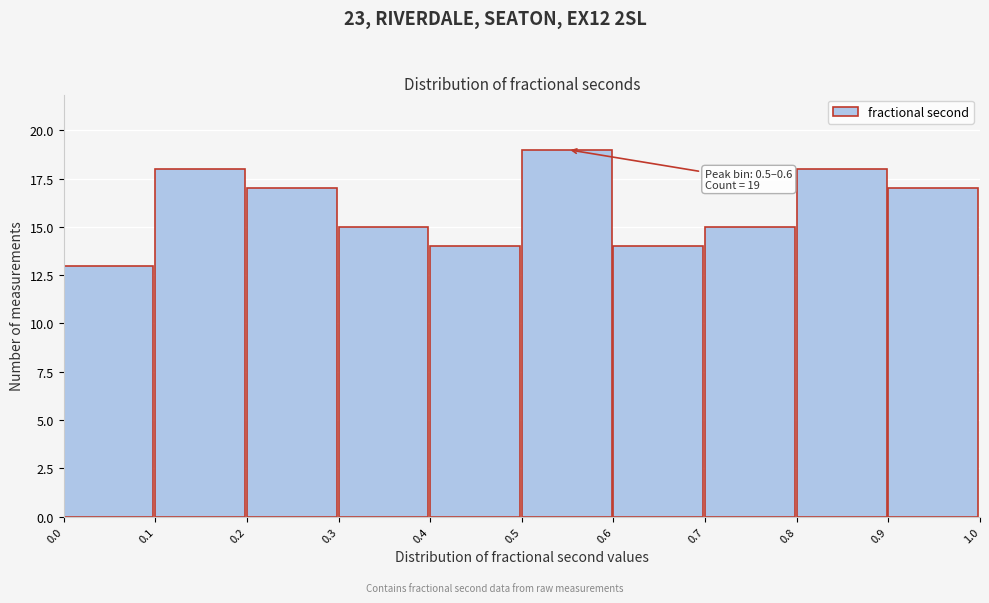

Over which range of the x-axis is the bar tallest?

0.5 to 0.6